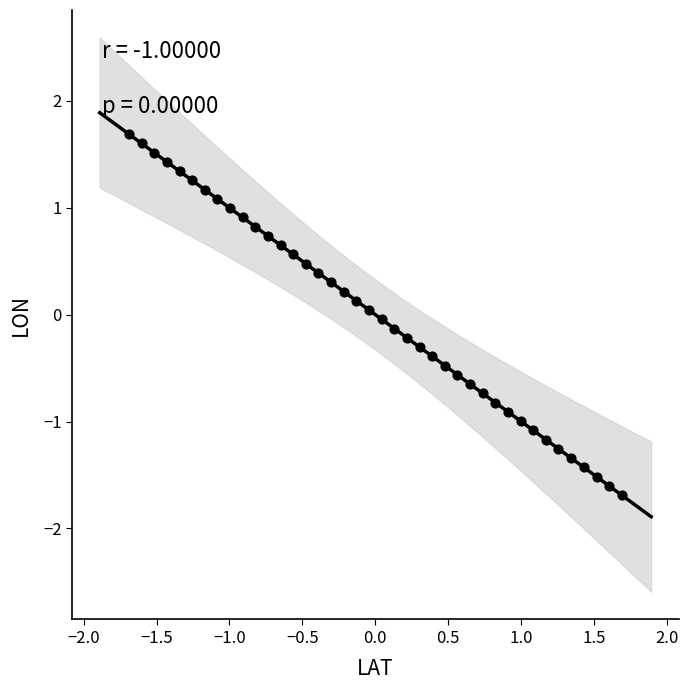

What is the range of Y values (max minus min)?

3.4